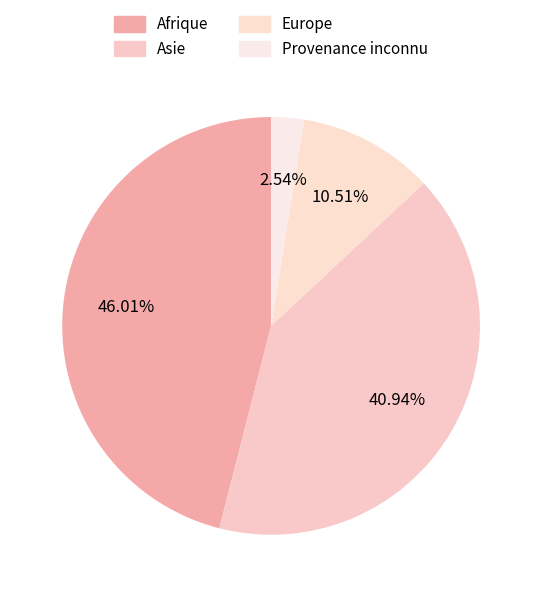

How many segments does this pie chart have?

4